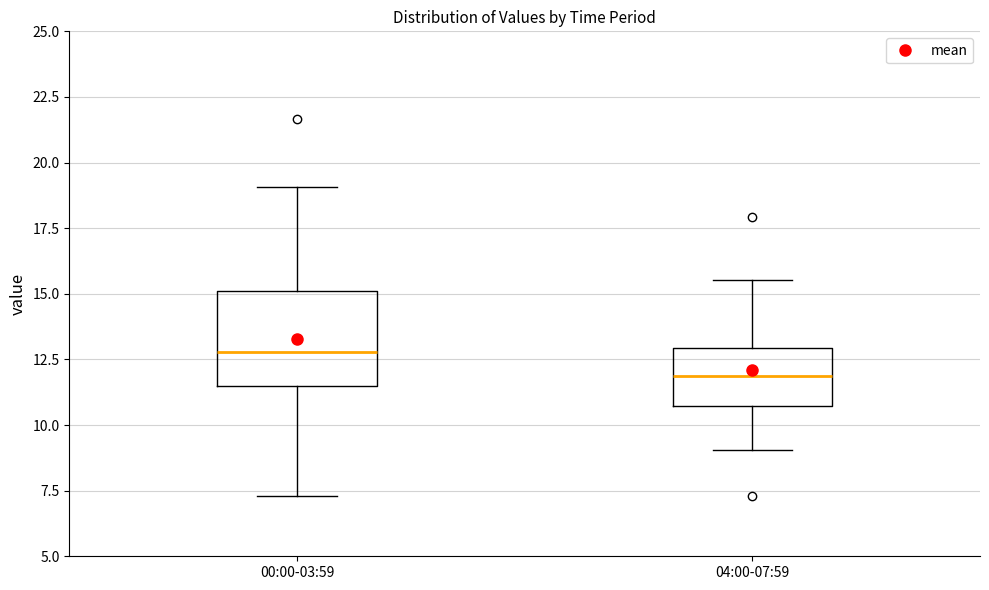

Which box's median line is the lowest?

04:00-07:59